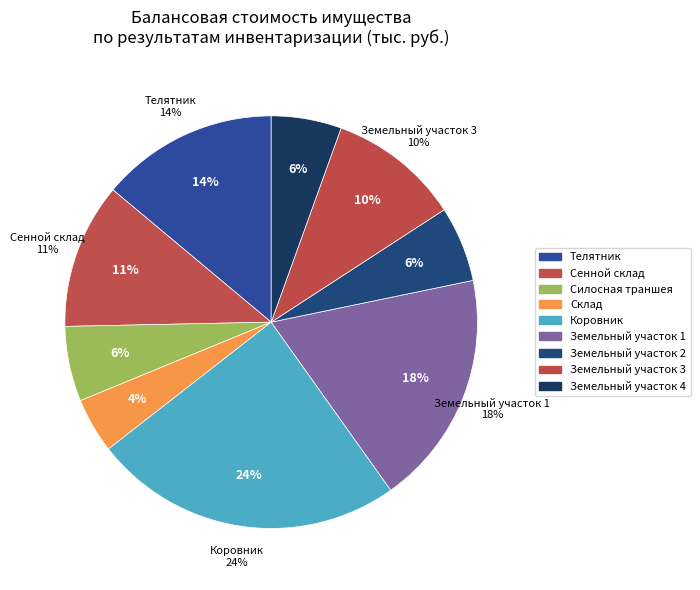

Is there any slice that represents more than half of the pie?

No